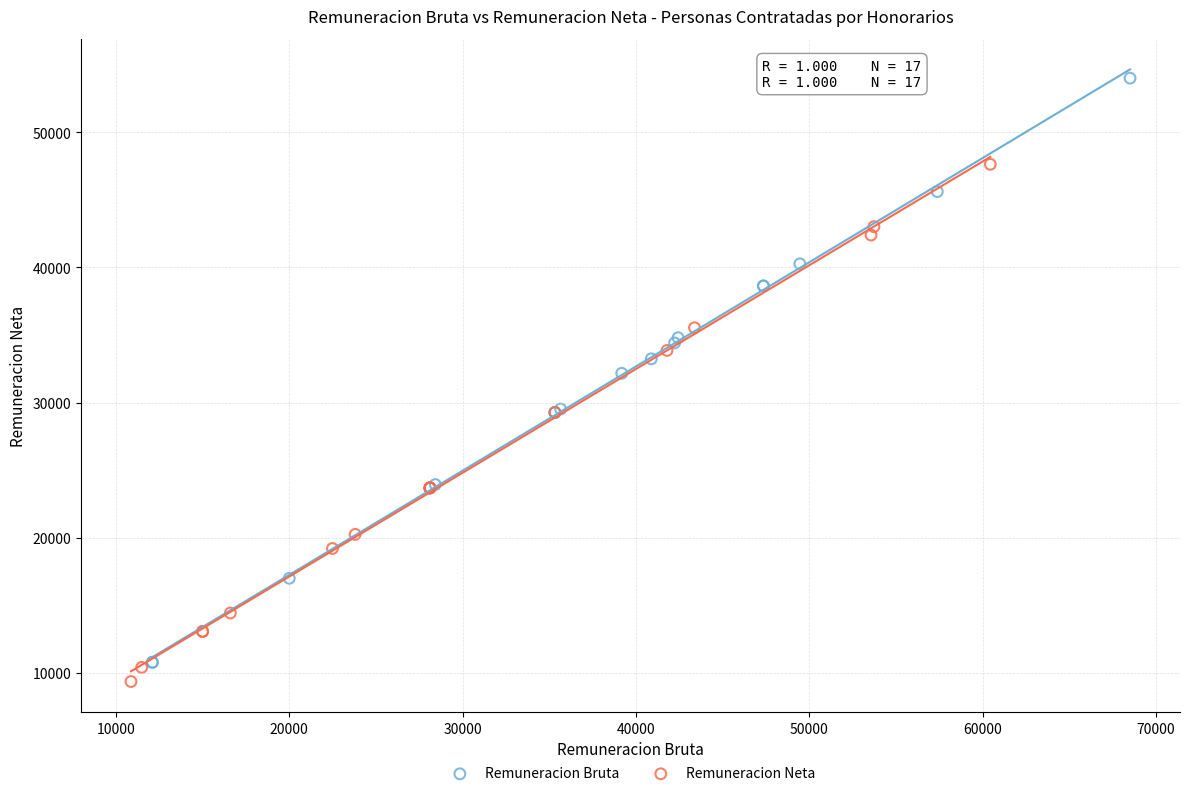

Which series has the largest Y range (max minus min)?

Remuneracion Bruta